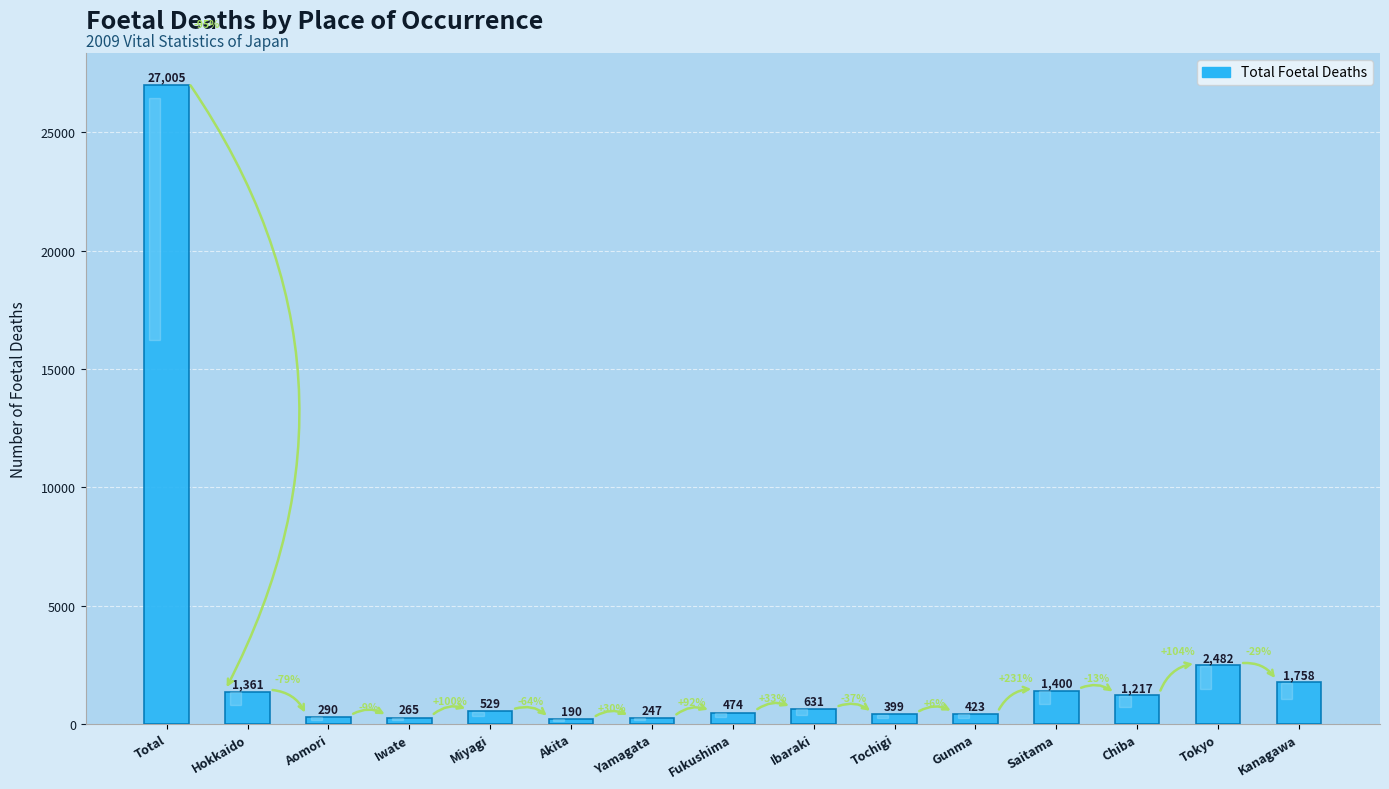

What is the label of the 6th bar from the right?

Tochigi